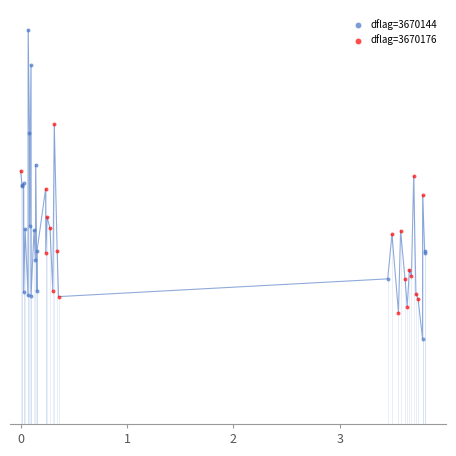

Which series has the widest spread of Y values?

dflag=3670144